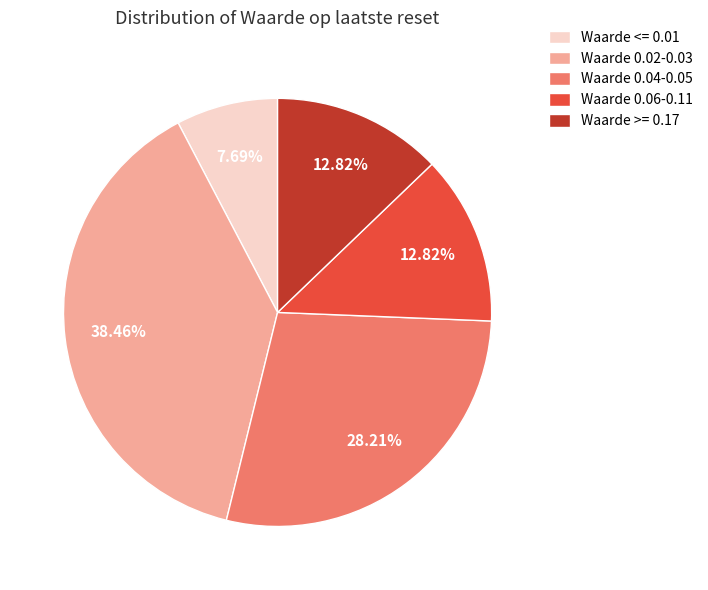

Combined, do Waarde 0.04-0.05 and Waarde 0.02-0.03 account for over 50%?

Yes